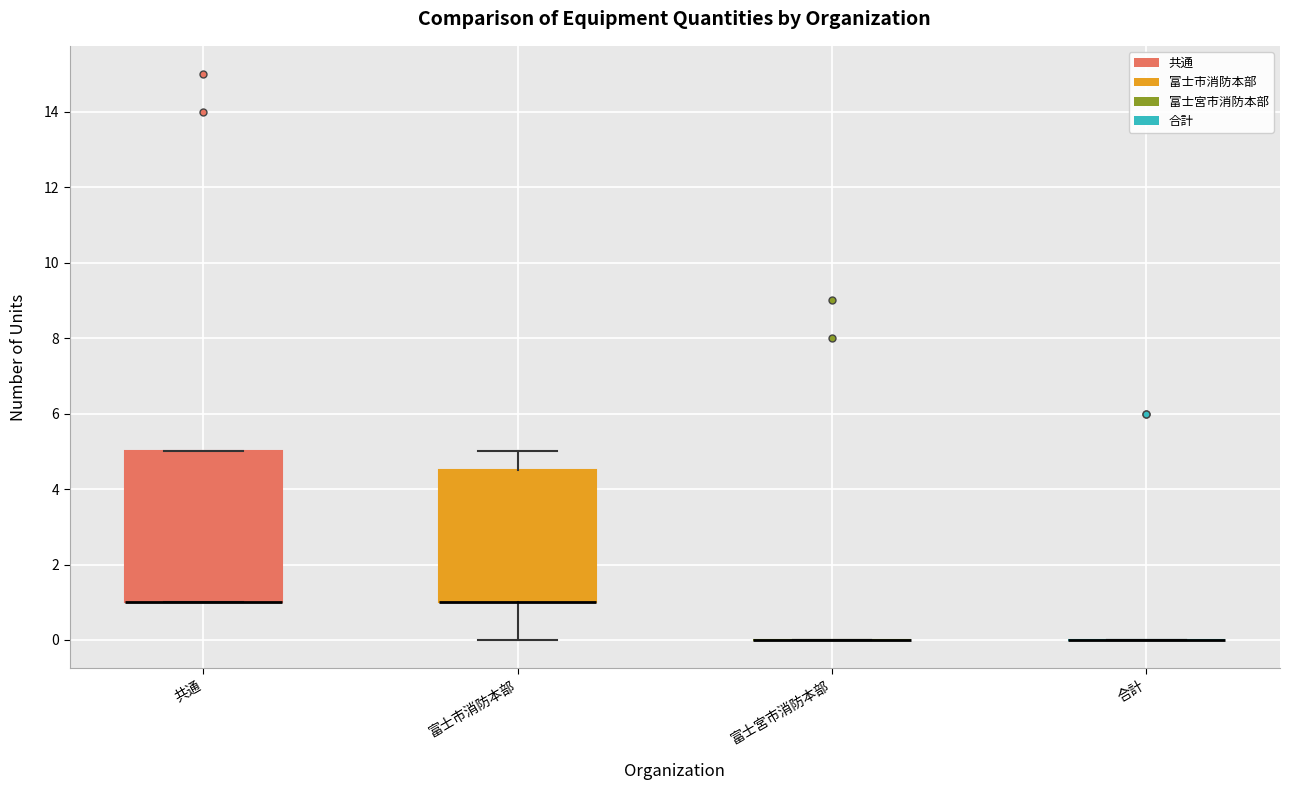

Reading left to right, transcribe this box plot: for each box, give where its median line is, the range the box spans, and where its two whiskers end, as read against the y-axis. The values are not printed on the chart, so give them approximately, as read against the axis.

共通: median 1.0 (drawn on the box's lower edge), box 1.0 to 5.0, whiskers 1.0 to 5.0
富士市消防本部: median 1.0 (drawn on the box's lower edge), box 1.0 to 4.6, whiskers 0.0 to 5.0
富士宮市消防本部: box collapsed to a line at 0.0, whiskers 0.0 to 0.0
合計: box collapsed to a line at 0.0, whiskers 0.0 to 0.0